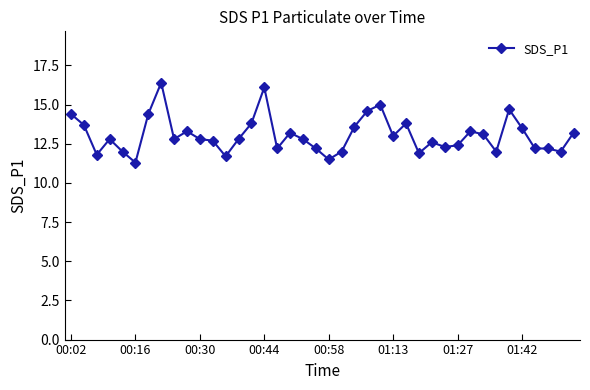

Does the chart display data point markers on the line(s)?

Yes